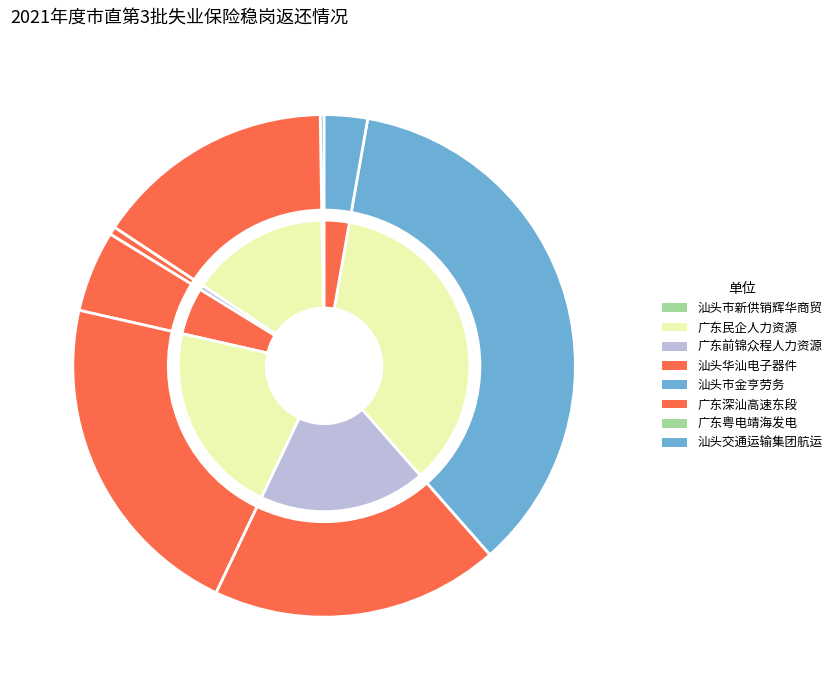

Between 广东深汕高速东段有限公司 and 广东民企人力资源开发服务中心有限公司汕头分公司, which is larger?

广东深汕高速东段有限公司